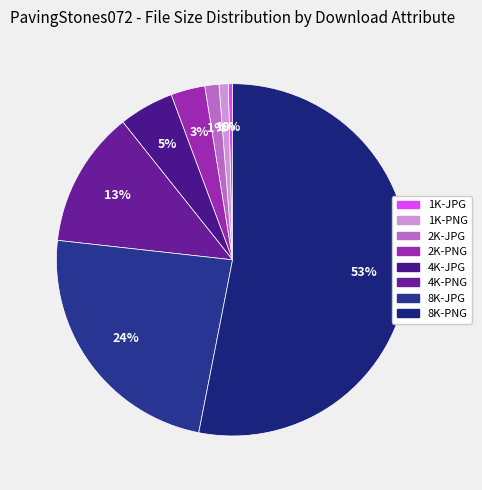

The 8K-JPG slice represents 24% of the pie. True or false?

True